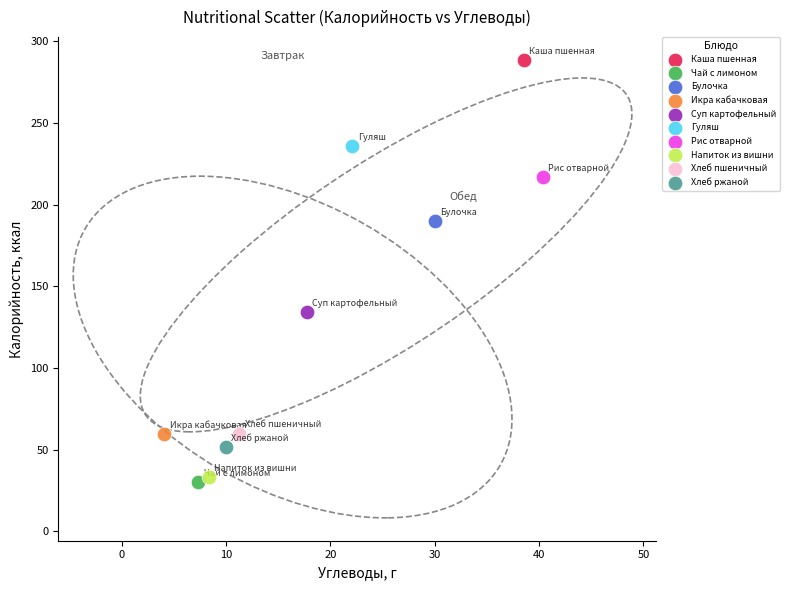

What are all the series names shown in the legend?

Каша пшенная, Чай с лимоном, Булочка, Икра кабачковая, Суп картофельный, Гуляш, Рис отварной, Напиток из вишни, Хлеб пшеничный, Хлеб ржаной